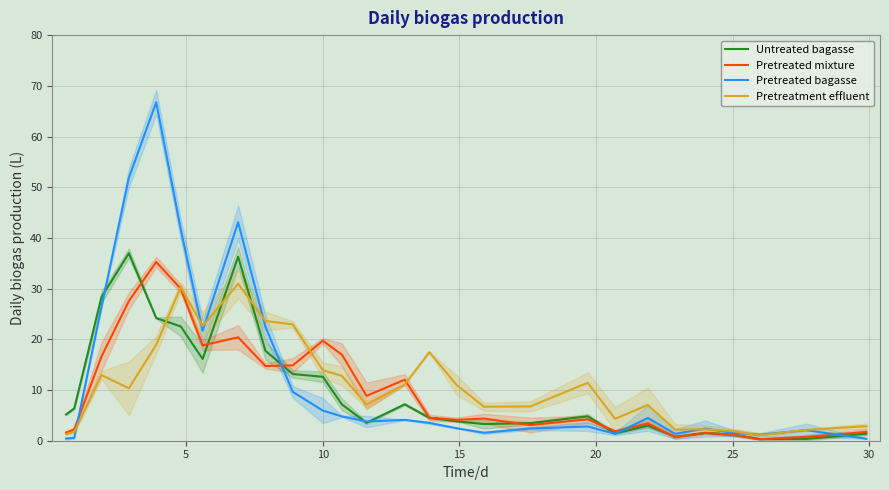

What is the difference between the maximum and minimum values in the Pretreatment effluent series?

29.9